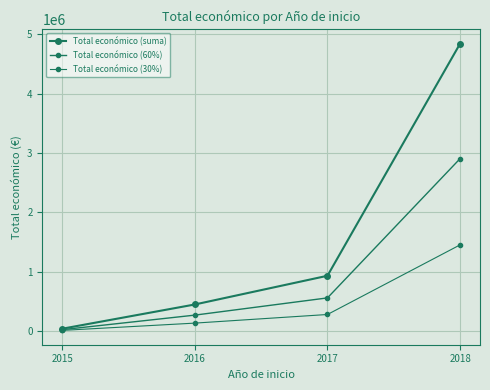

True or false: Total económico (30%) has a value of 222241.2 at 2016.

False